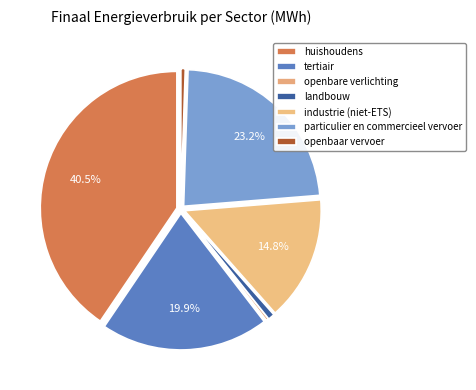

Is tertiair the majority of the pie?

No